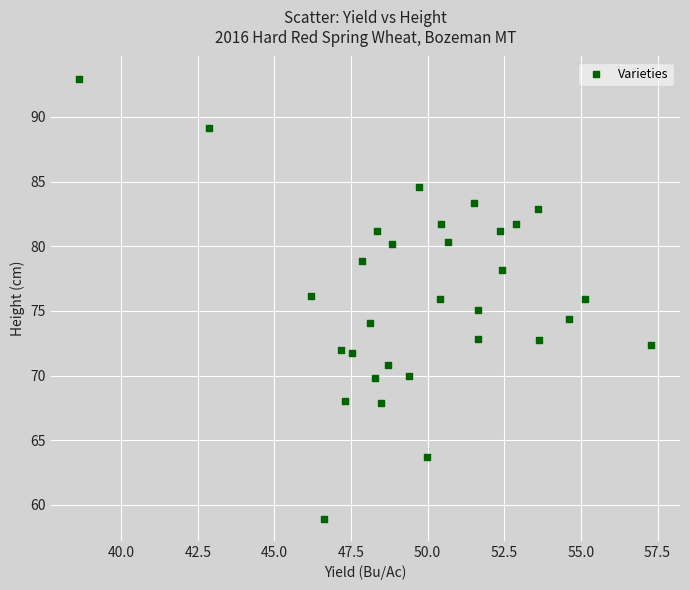

What is the range of X values (max minus min)?

18.7